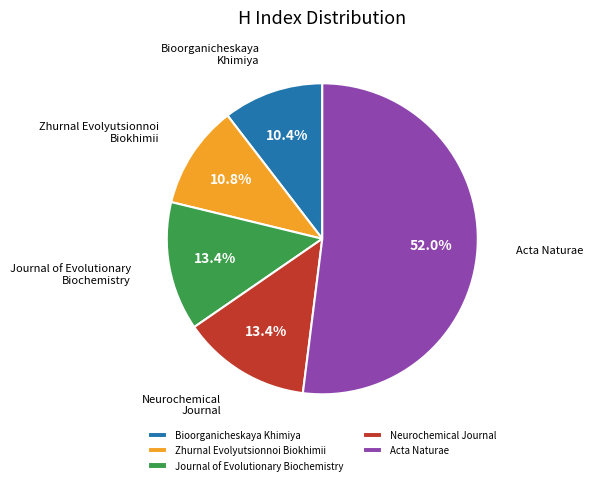

Combined, do Zhurnal Evolyutsionnoi Biokhimii and Bioorganicheskaya Khimiya account for over 50%?

No